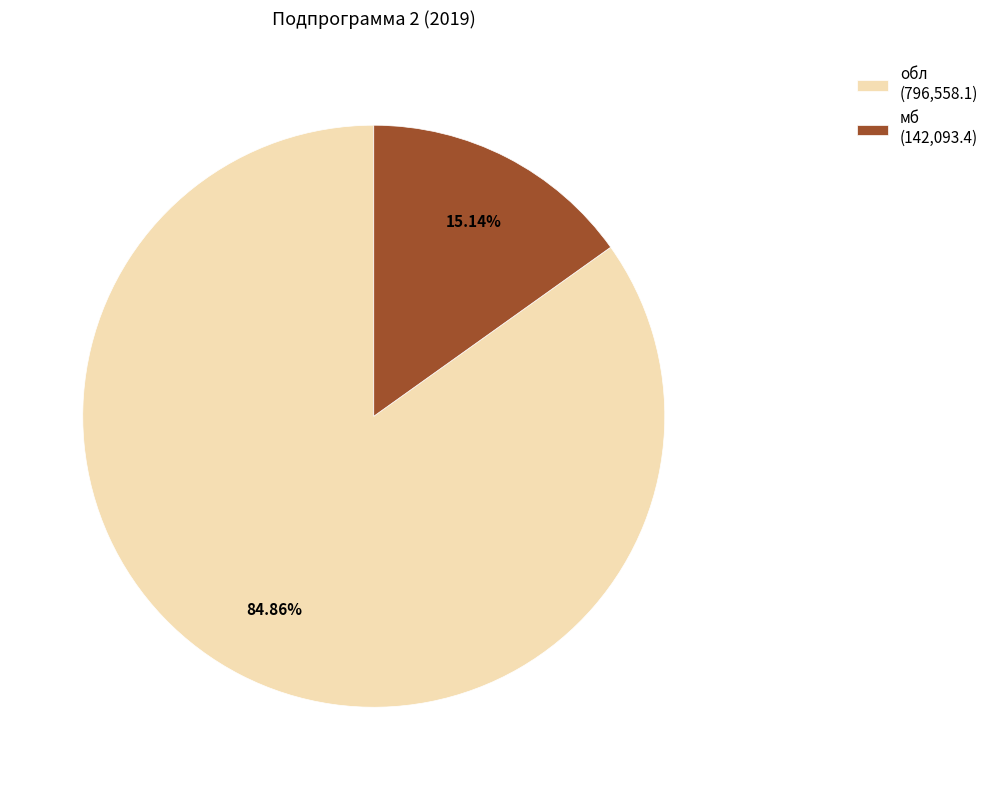

Is мб (142,093.4) the majority of the pie?

No